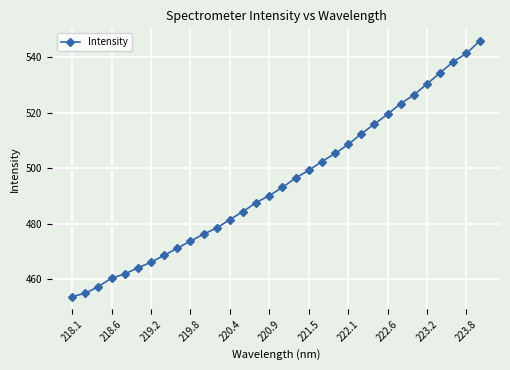

Does the chart display data point markers on the line(s)?

Yes